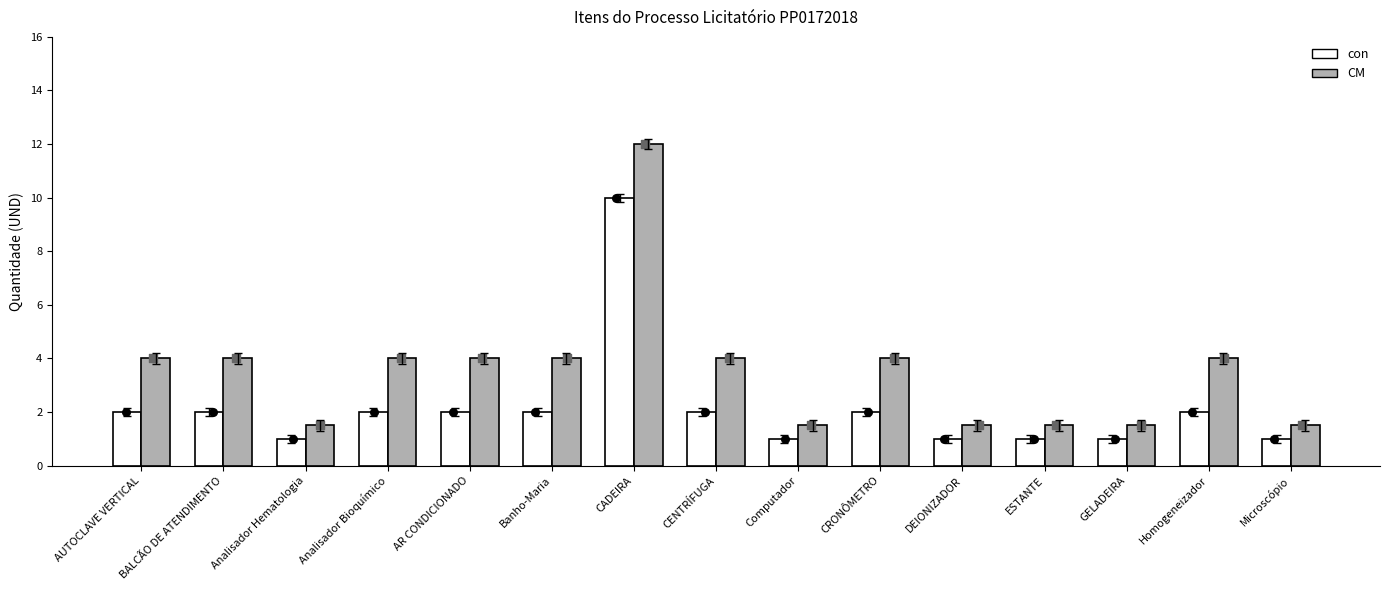

Which series reaches the maximum Y coordinate?

CM